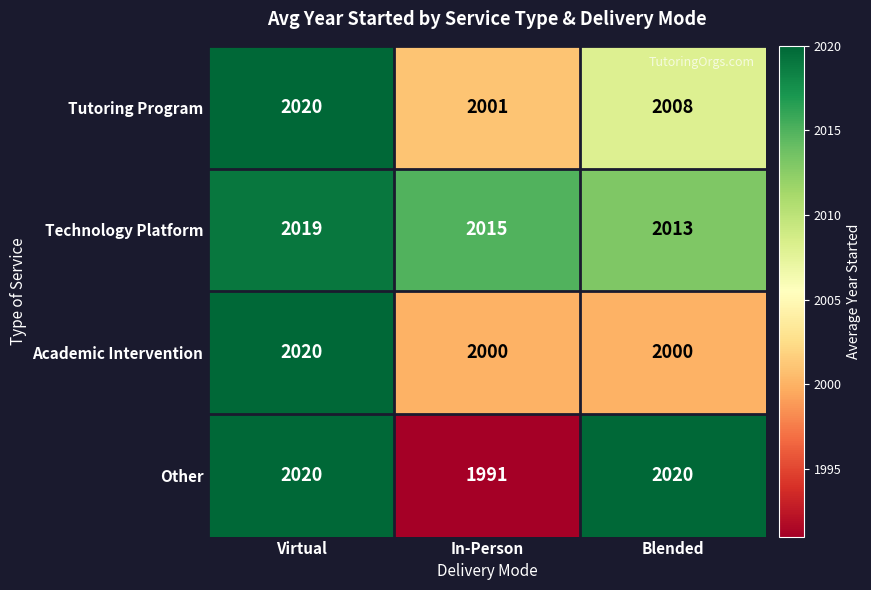

Which series has the largest total across all categories?

Technology Platform